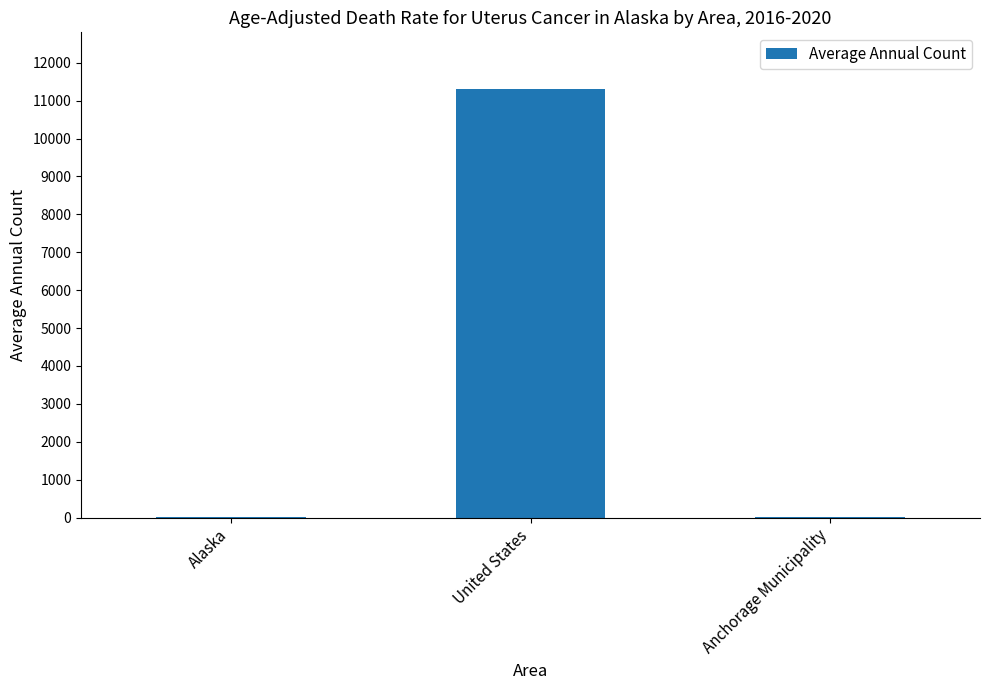

What is the greatest value displayed?

11303